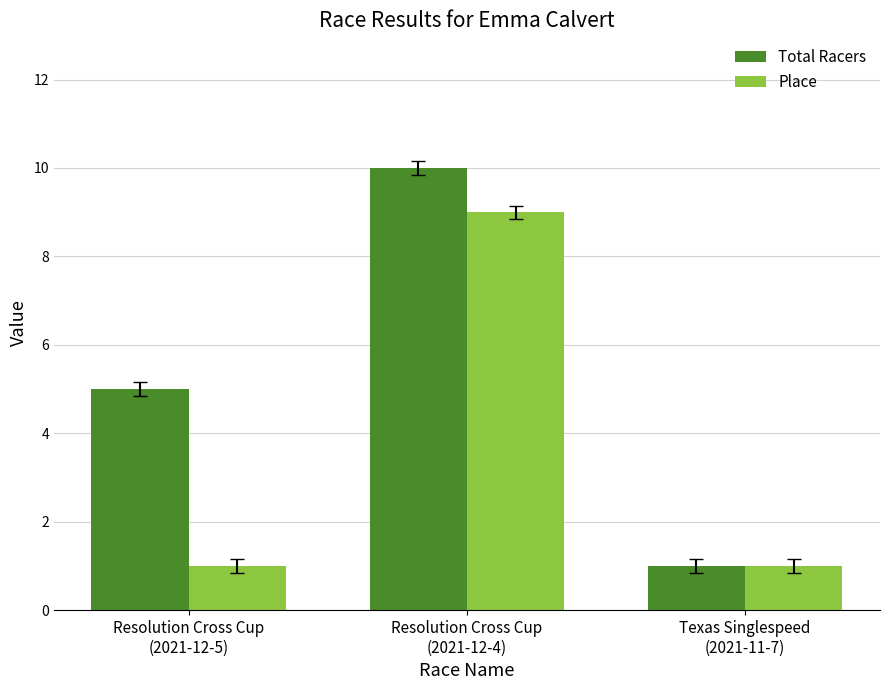

Read the Total Racers value at Resolution Cross Cup
(2021-12-4).

10